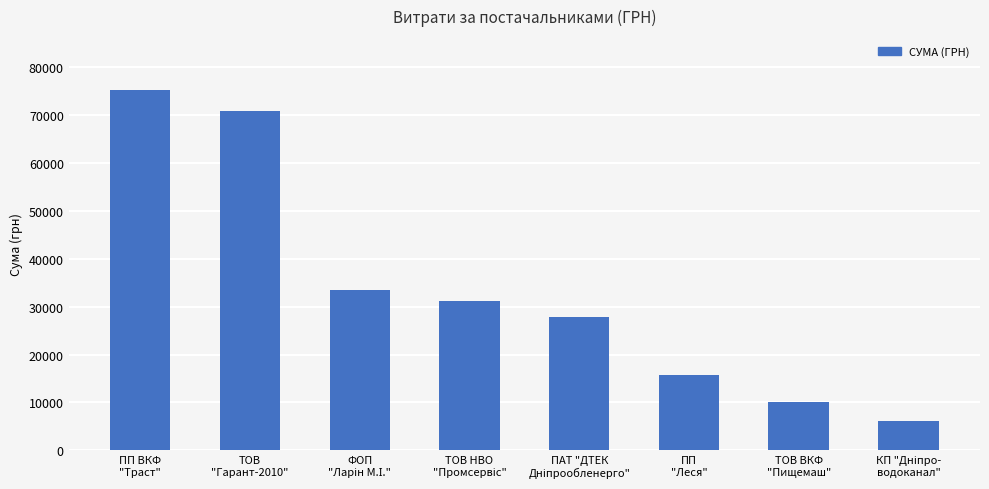

What is the label of the 7th bar from the left?

ТОВ ВКФ
"Пищемаш"